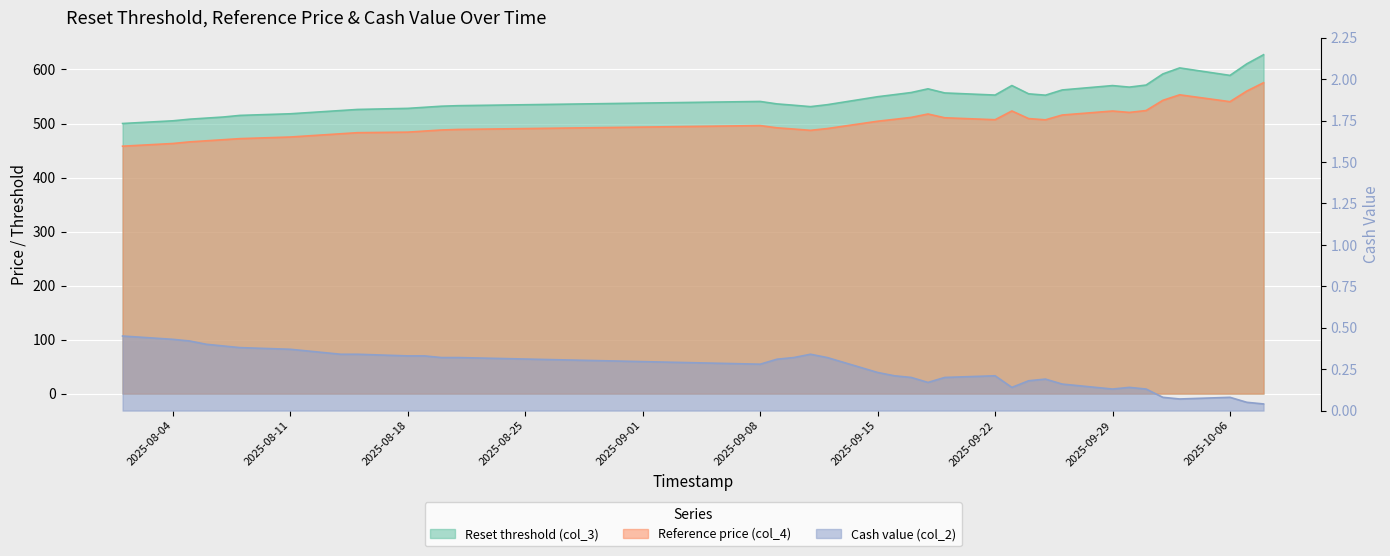

The value of Reset threshold (col_3) at 2025-09-10 is 533.8. True or false?

True